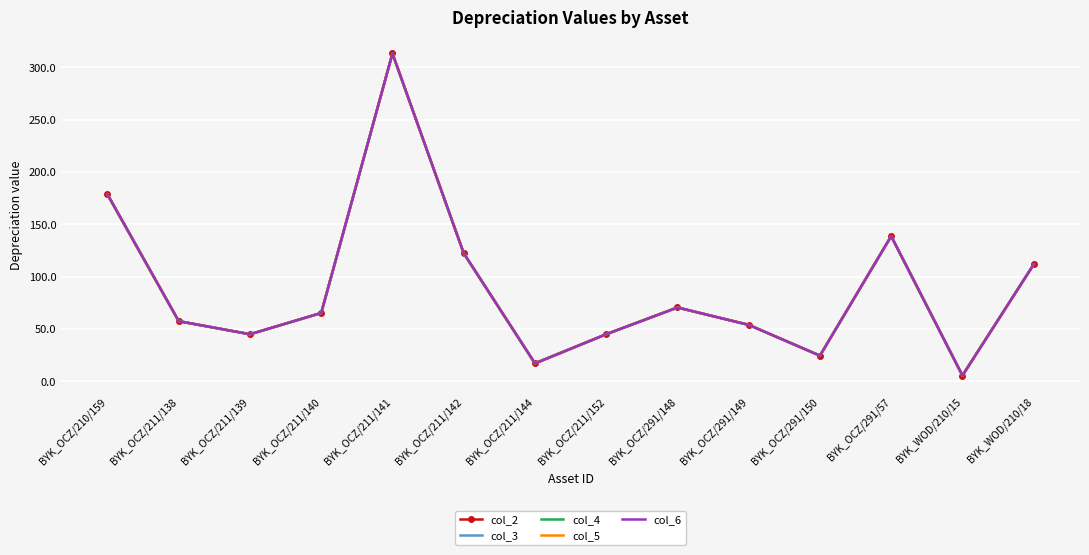

Which category has the lowest value in the col_2 series?

BYK_WOD/210/15